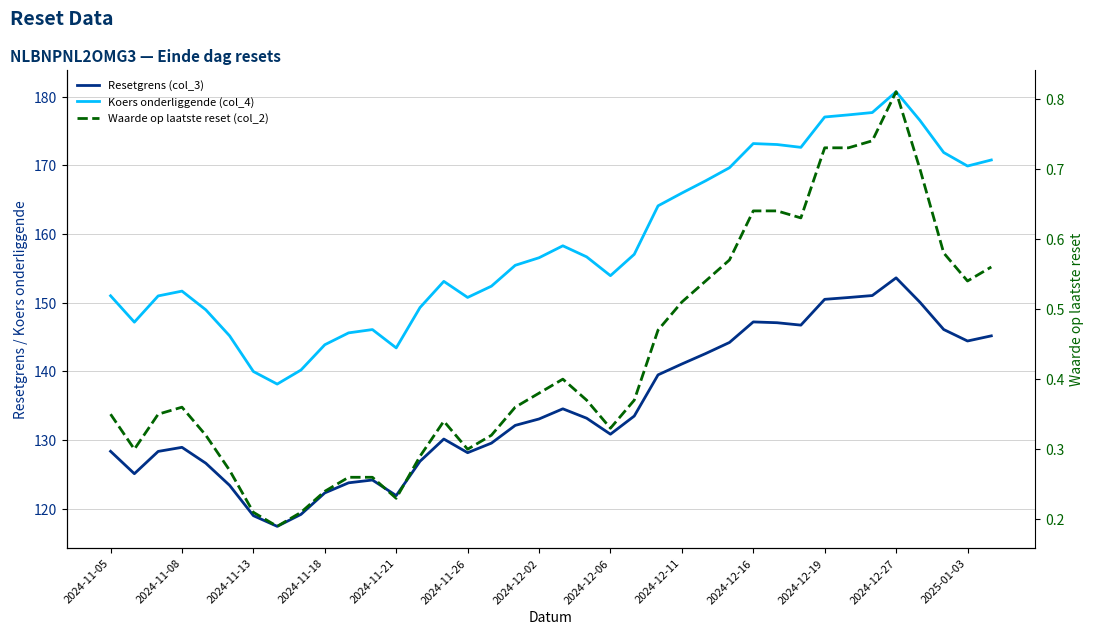

How many distinct data groups are displayed?

3